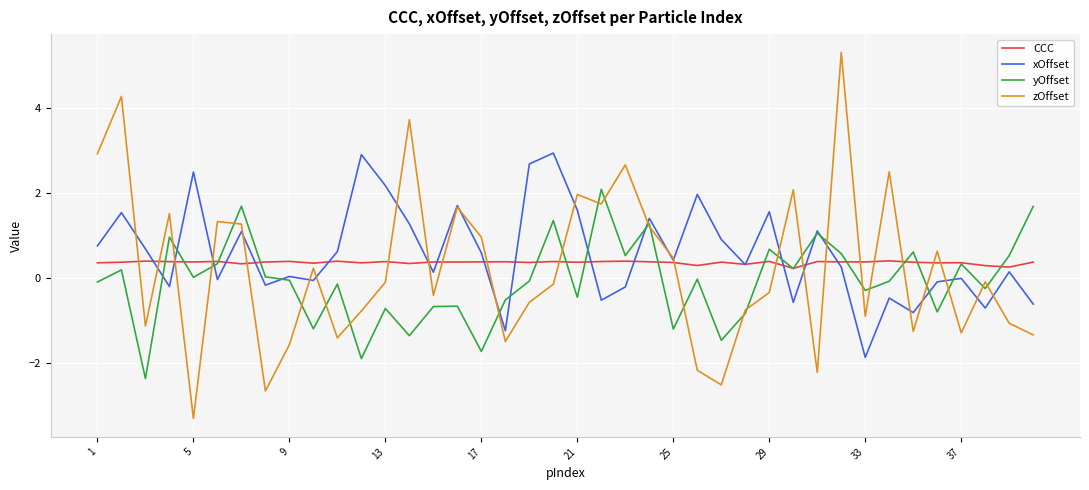

Which series has the widest spread of values?

zOffset